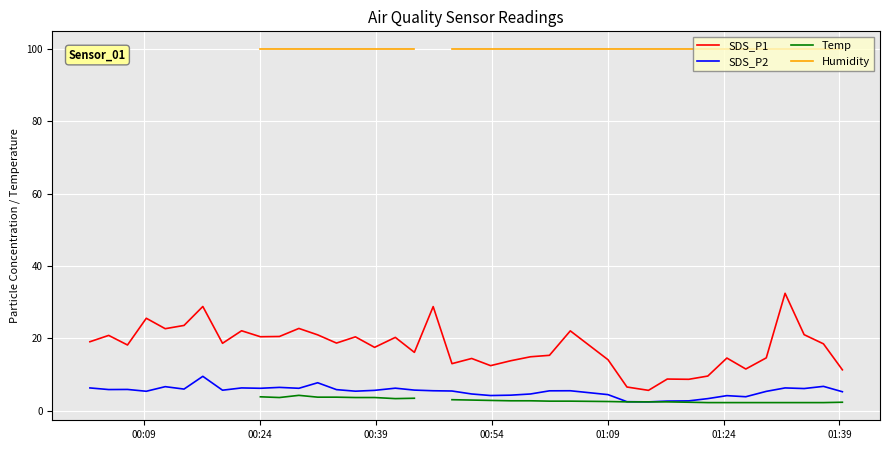

How many interior local valleys does the SDS_P2 series have?

11